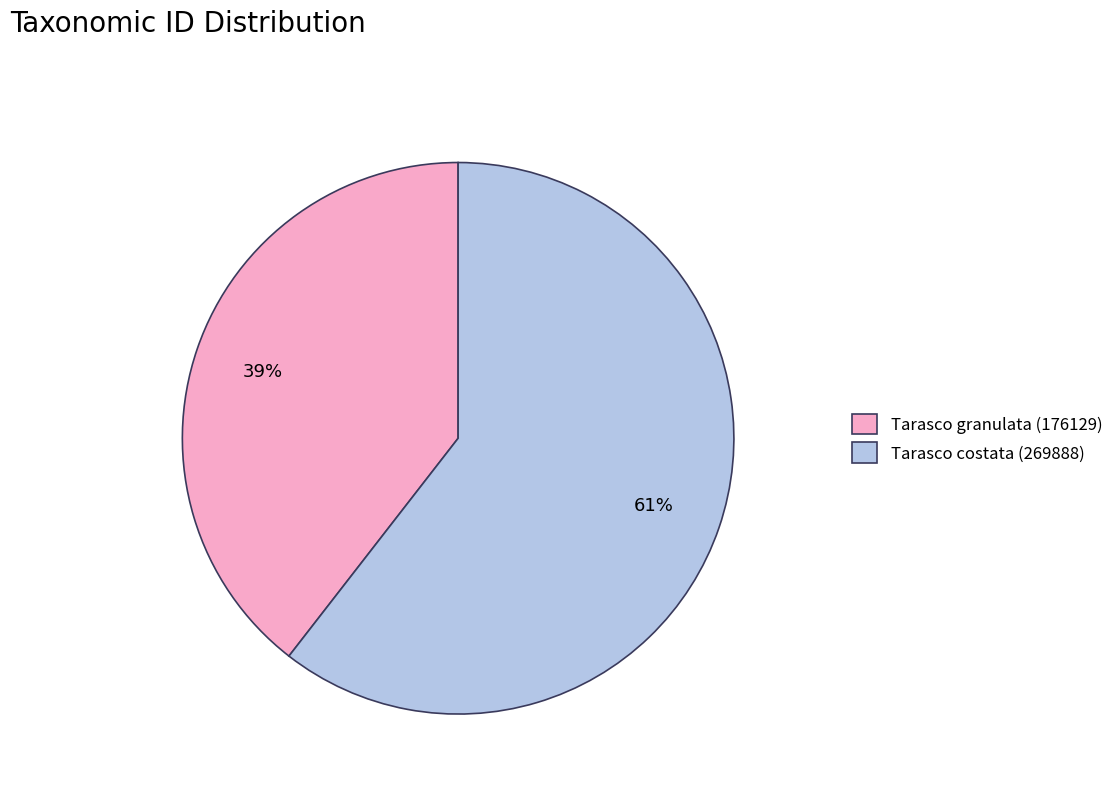

Between Tarasco granulata (176129) and Tarasco costata (269888), which is larger?

Tarasco costata (269888)